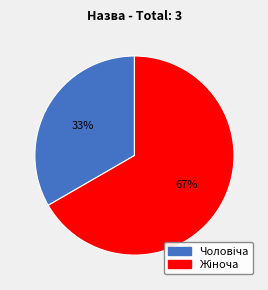

Count the number of slices in the pie.

2